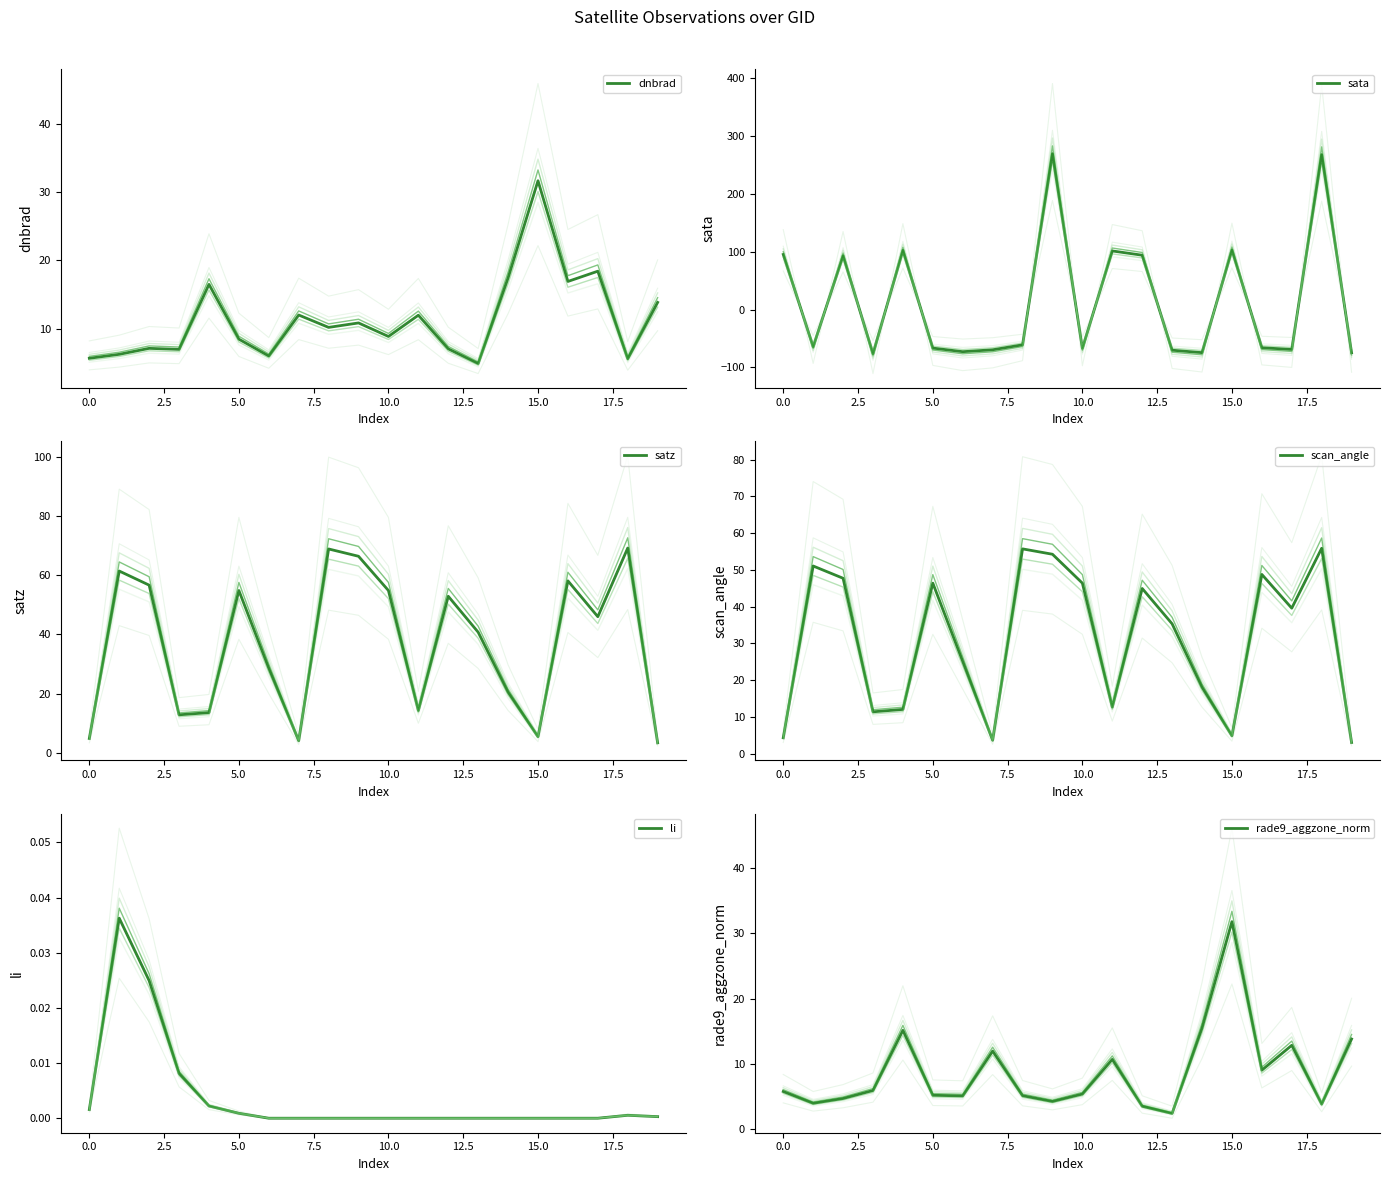

What is the difference between the maximum and second lowest values in the dnbrad series?

26.1